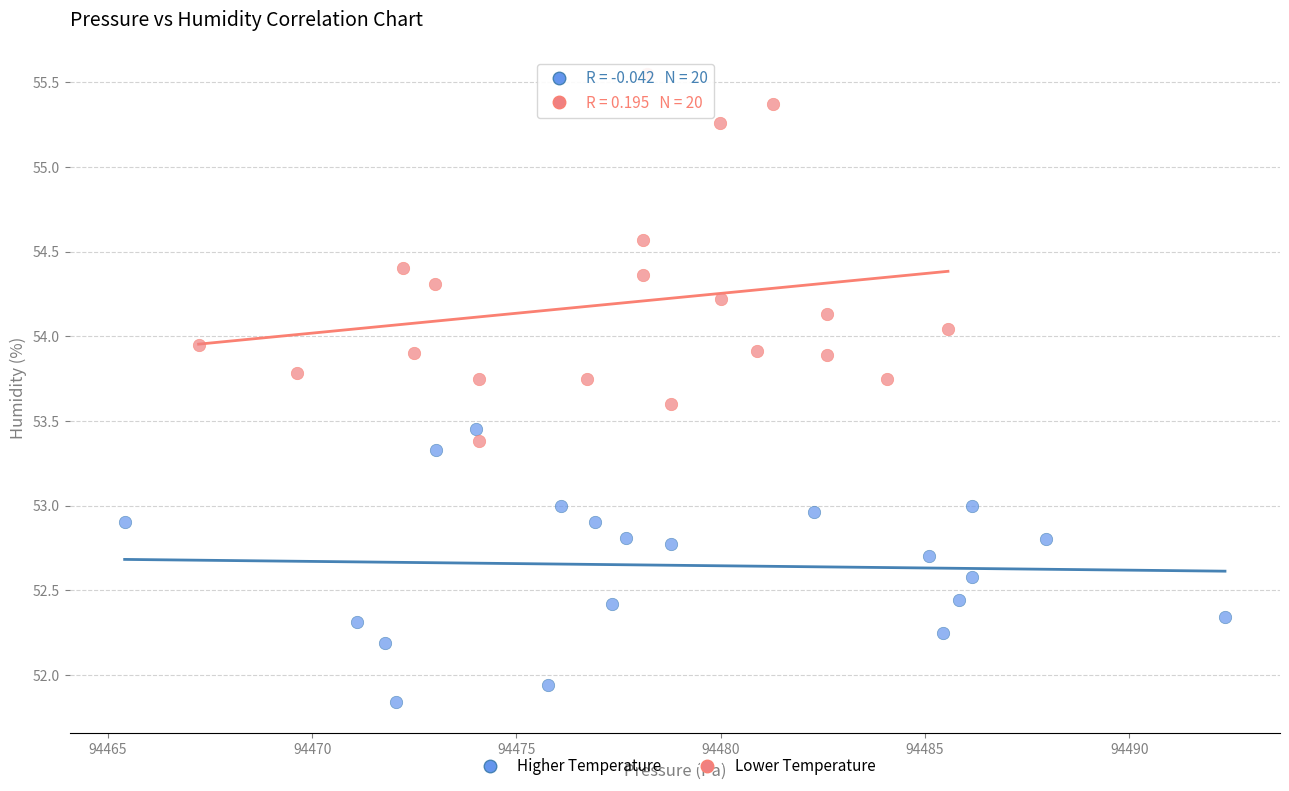

Which series has the widest spread of Y values?

Lower Temperature